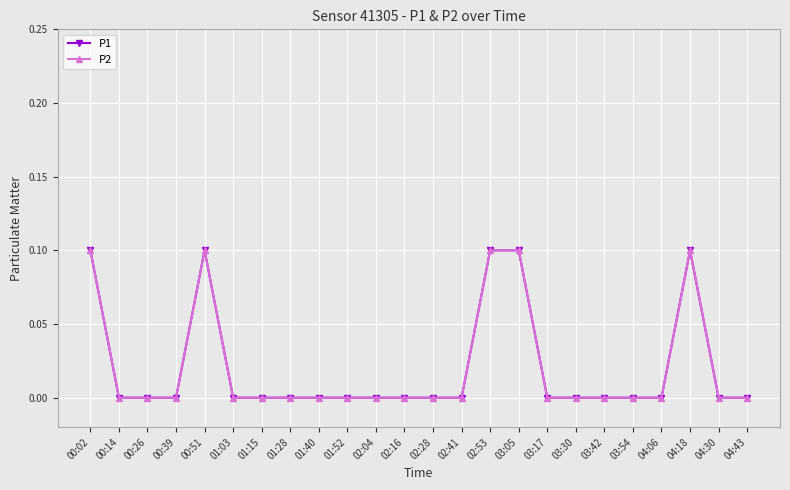

What is the sum of all P2 values?

0.5